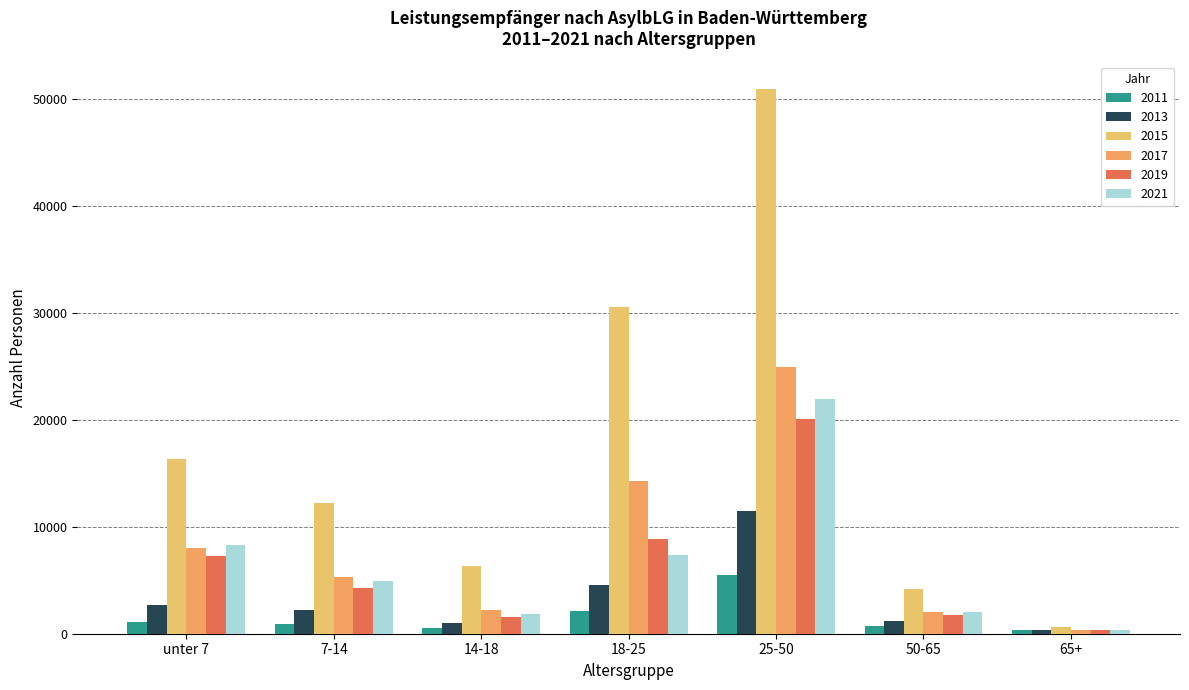

What is the value of the 2013 bar at the 6th from the left?

1233